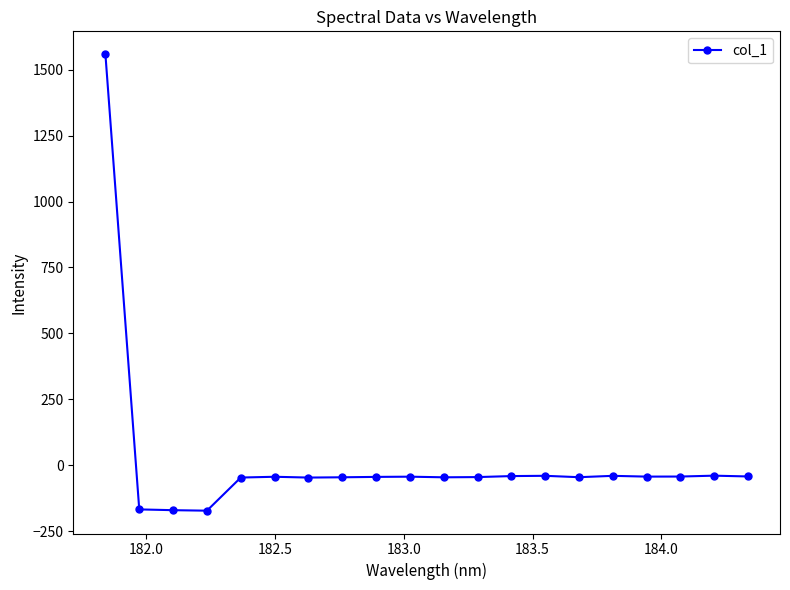

What is the greatest value displayed?

1558.2